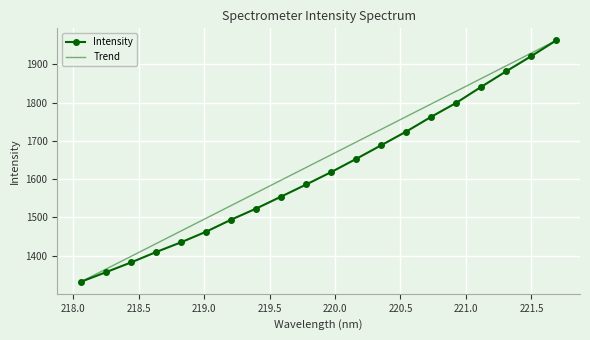

What is the smallest value displayed?

1331.6